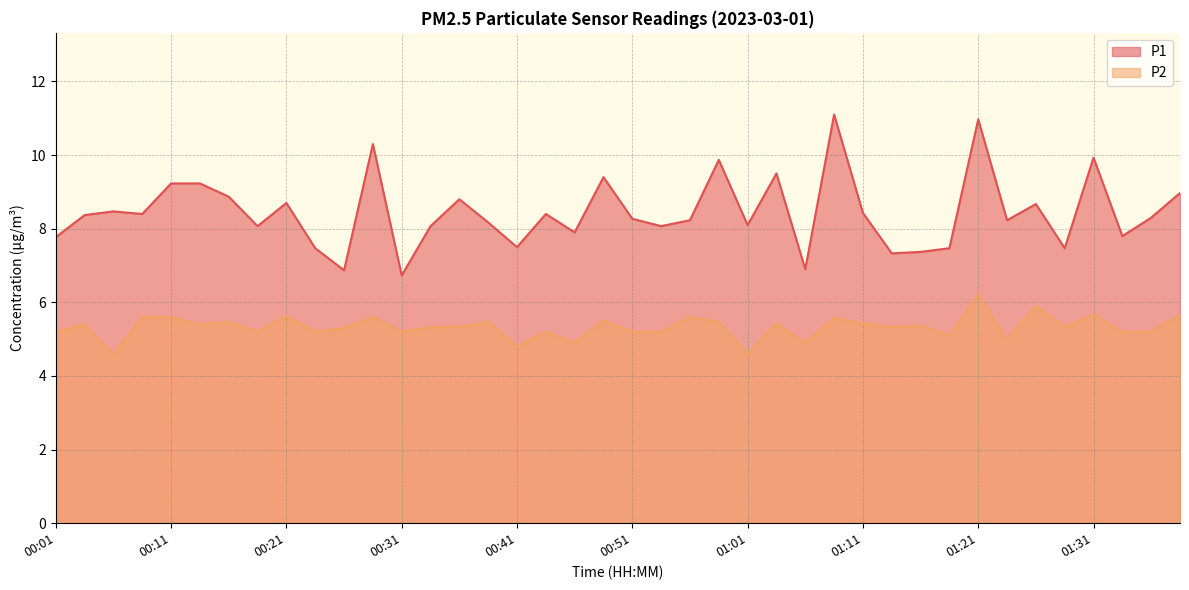

What is the minimum value shown in the chart?

4.6